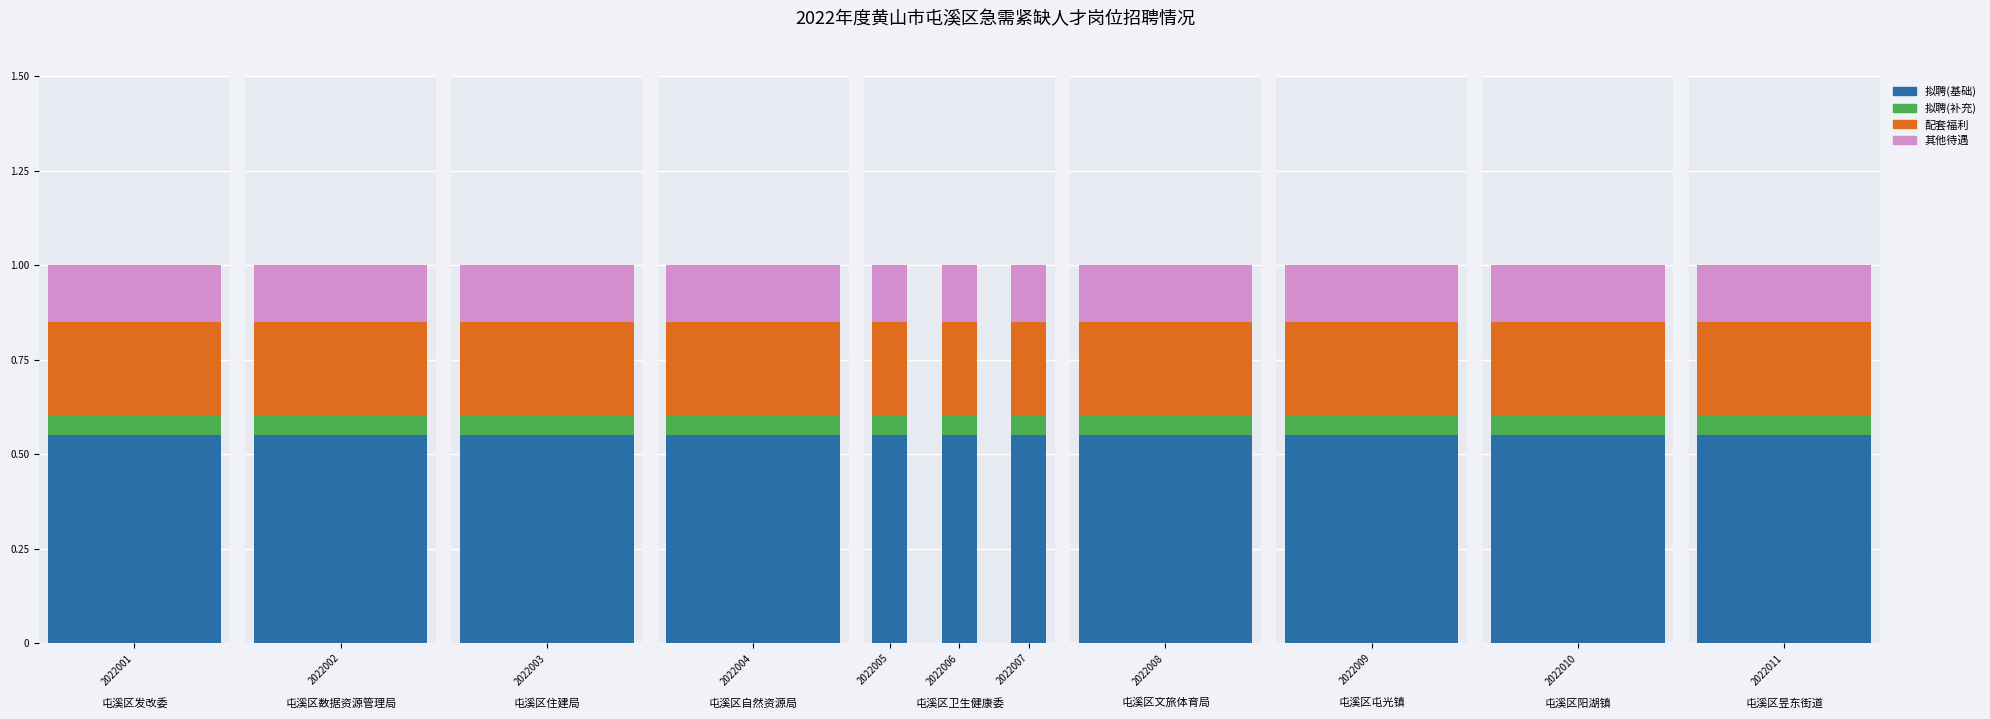

What is the difference between the highest and lowest values at 2022006?

0.5